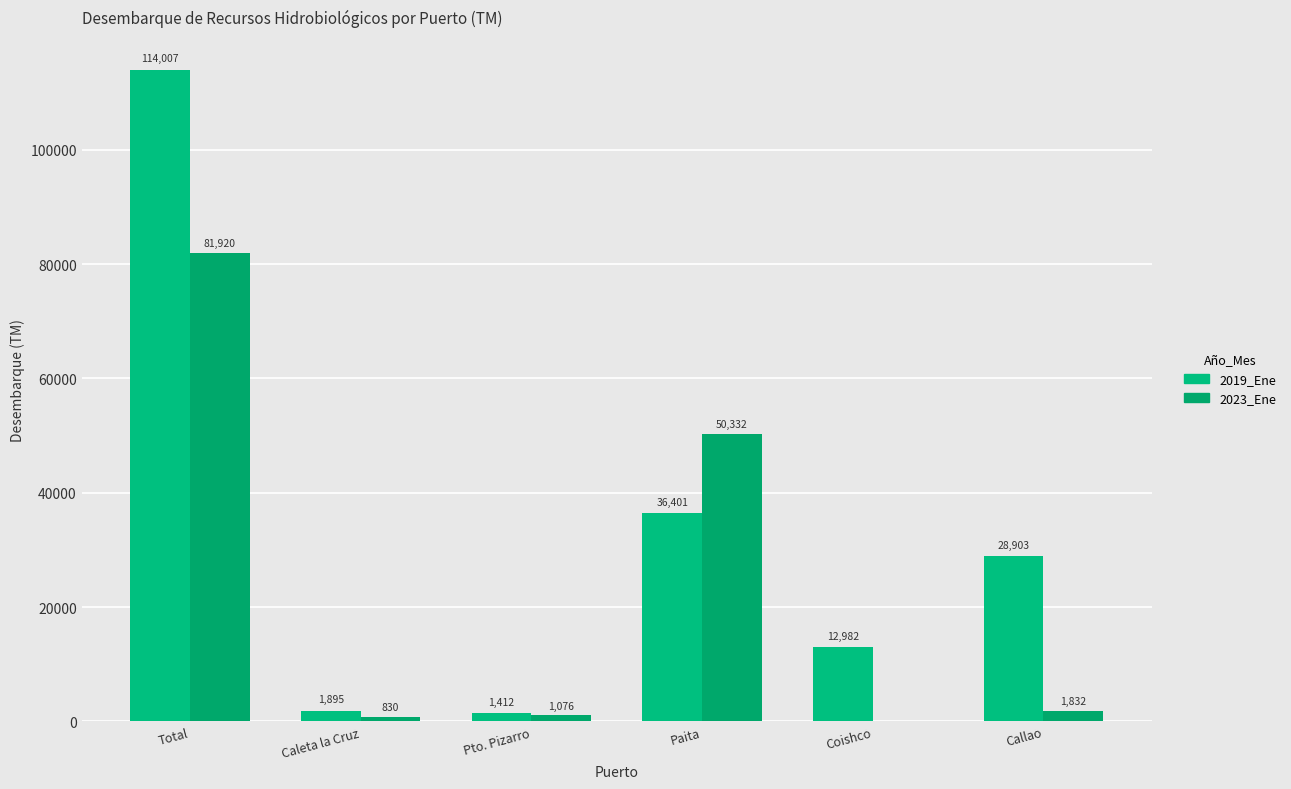

What is the average value of the 2019_Ene series?

32600.1